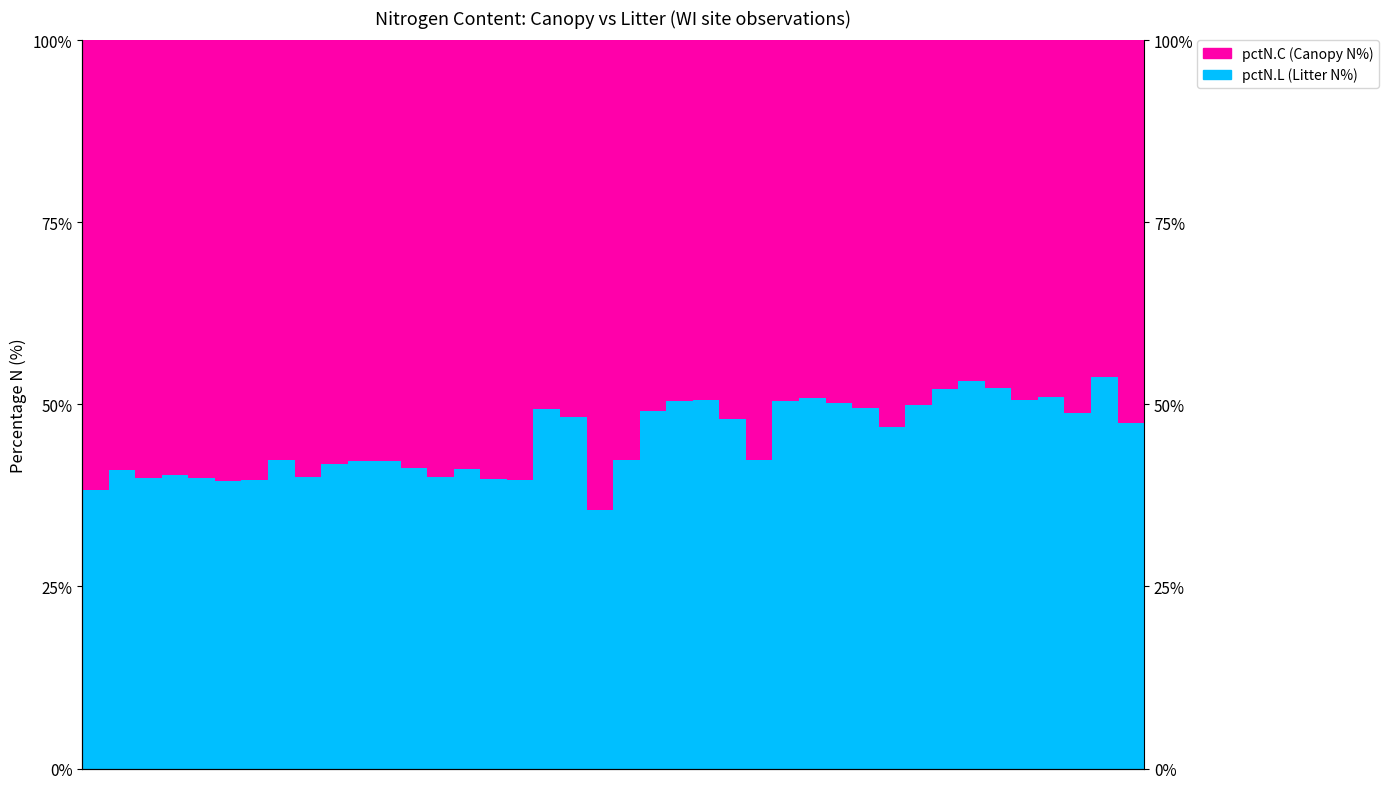

At how many categories does at least one series exceed 55?

20